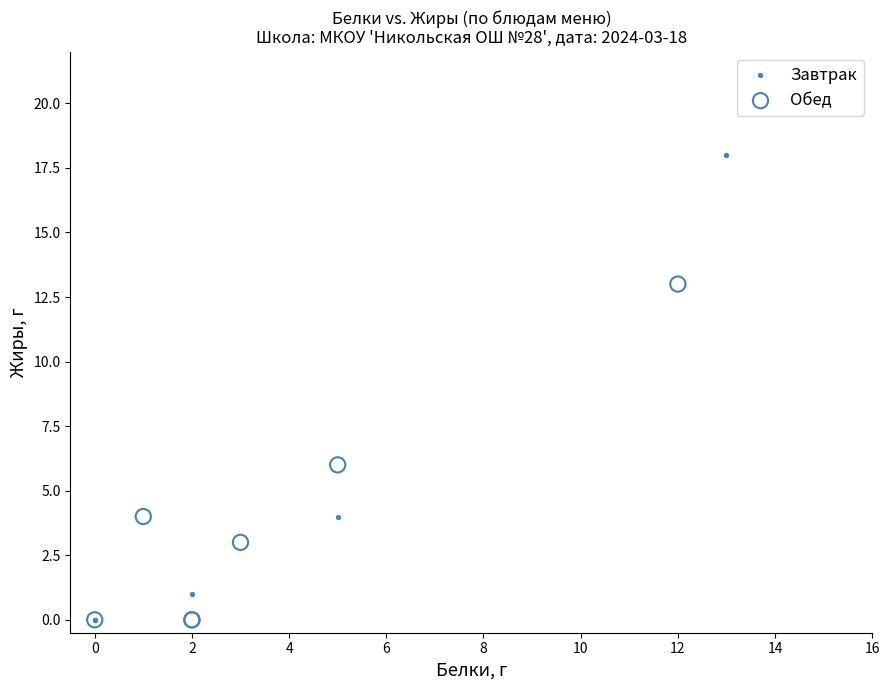

Which series has the widest spread of Y values?

Завтрак